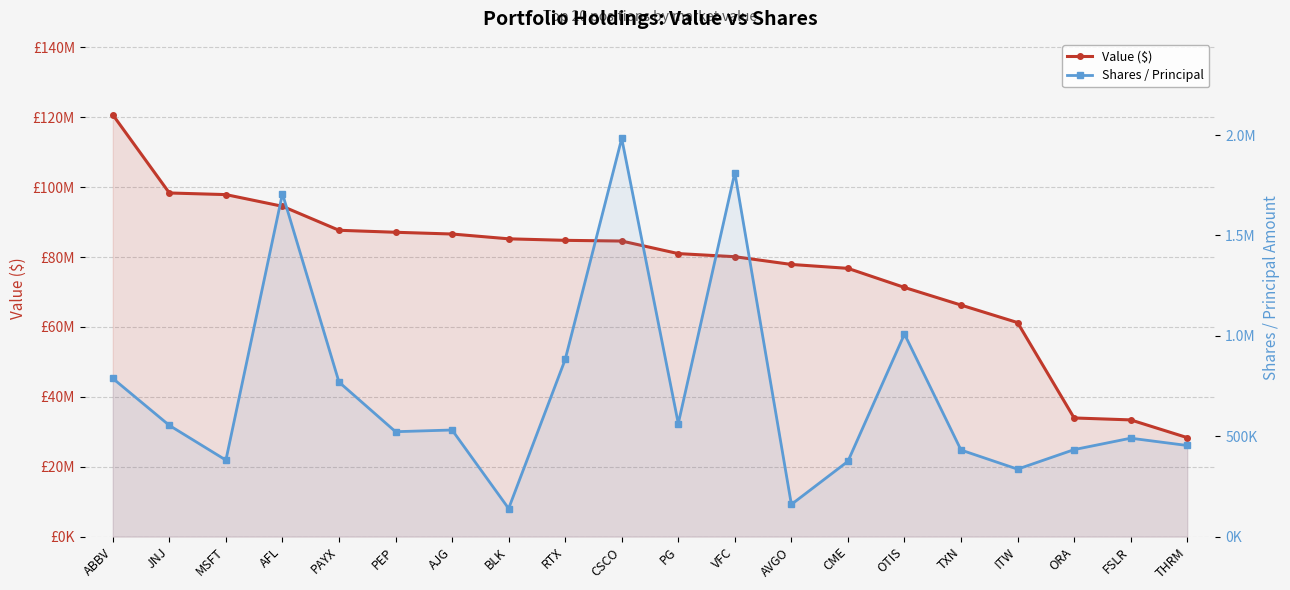

True or false: Value ($) has a value of 111466780 at RTX.

False